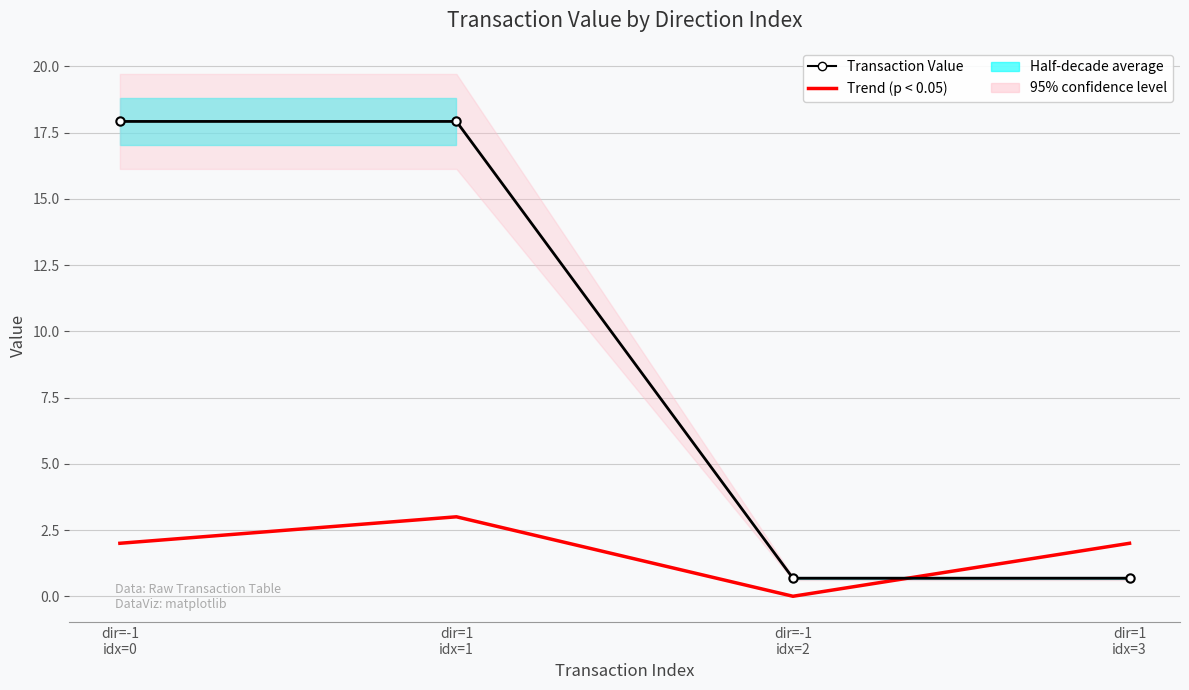

What is the difference between the highest and lowest values at dir=1
idx=1?

14.9